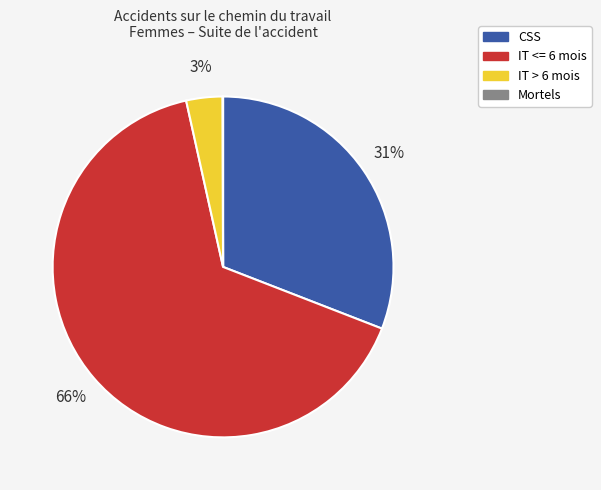

Is there a majority slice in this chart?

Yes